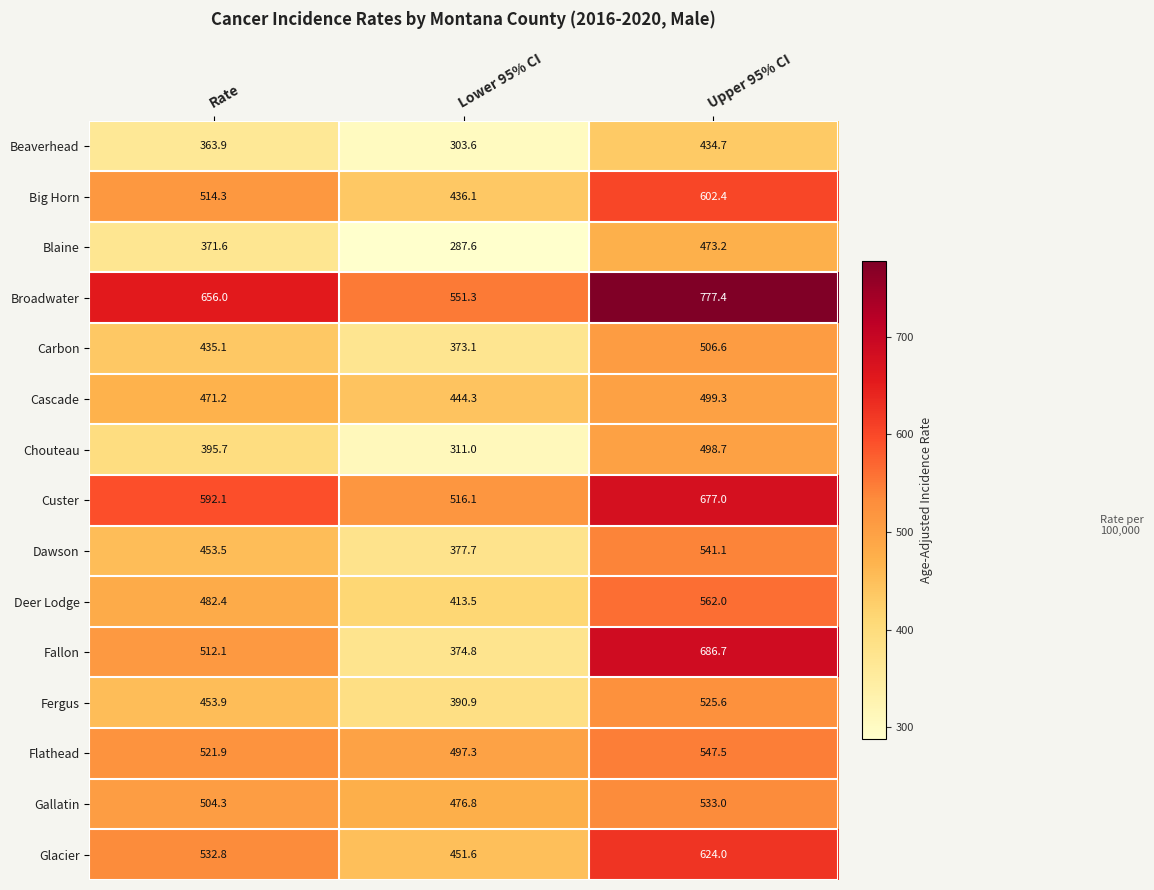

Which label corresponds to the smallest value in the chart?

Lower 95% CI